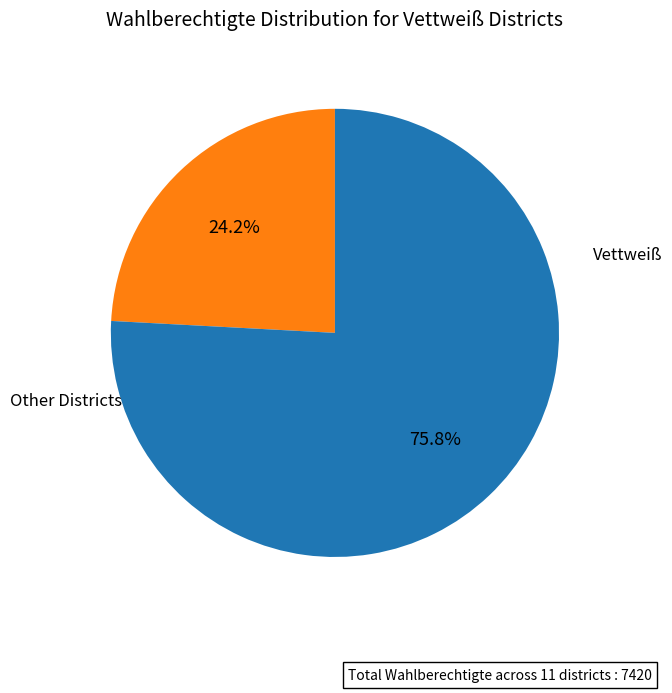

Is there any slice that represents more than half of the pie?

Yes